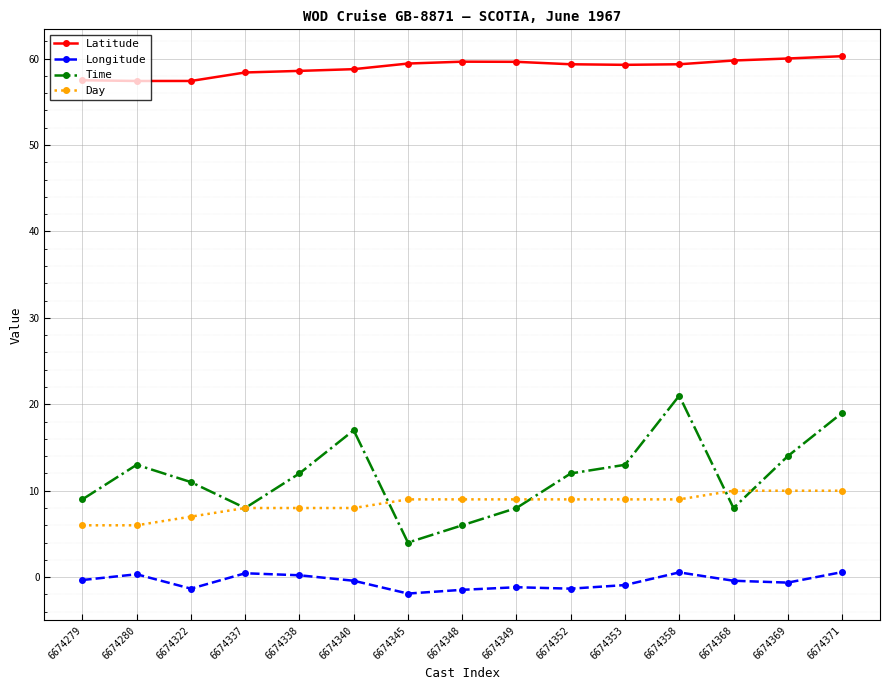

What is the maximum value shown in the chart?

60.3